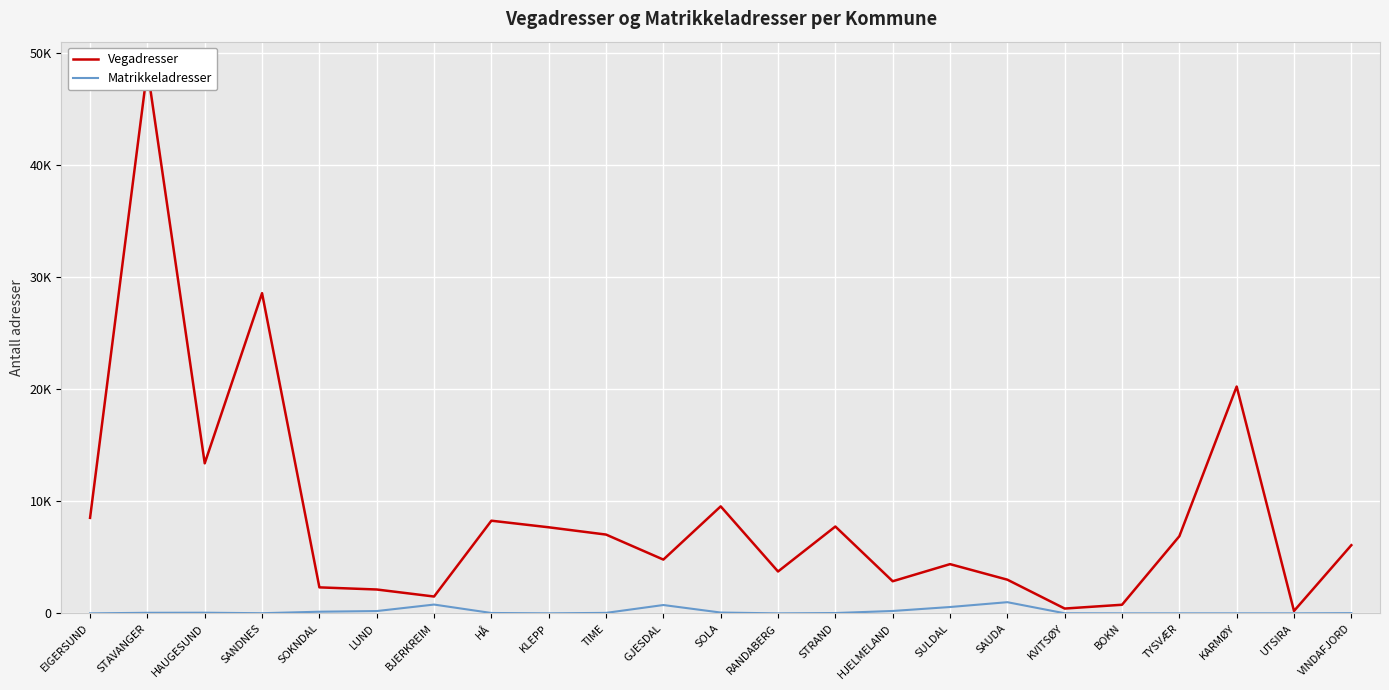

What is the sum of the Matrikkeladresser values at SANDNES and UTSIRA?

13